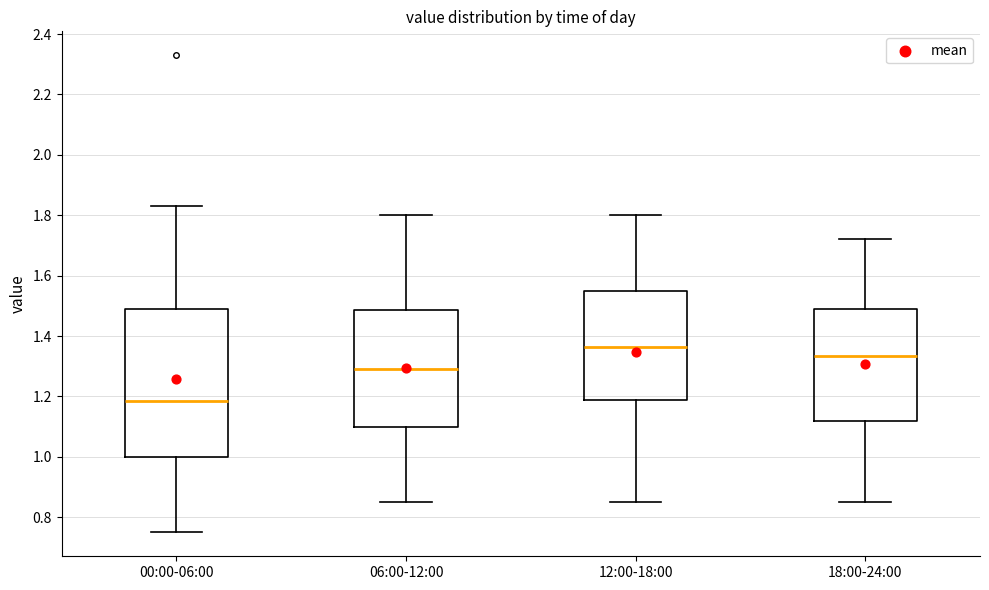

Where is the upper edge of the box for 00:00-06:00 on the y-axis? The values are not printed on the chart, so give them approximately, as read against the axis.

1.50